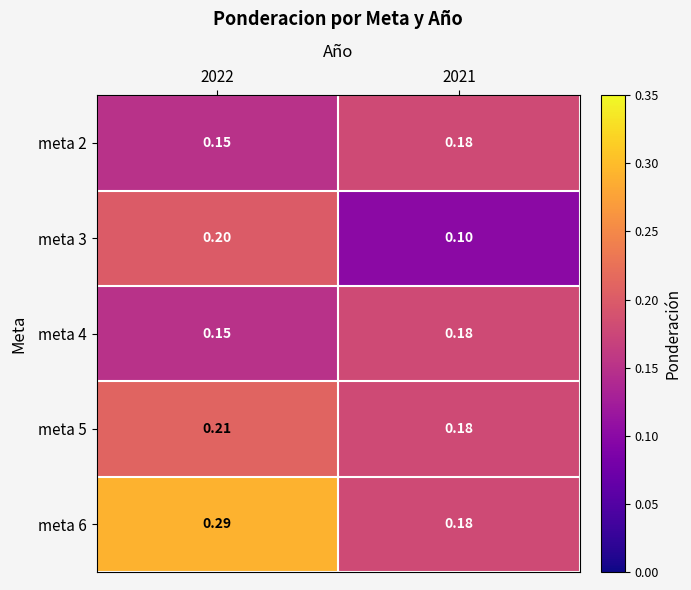

What is the maximum value shown in the chart?

0.3